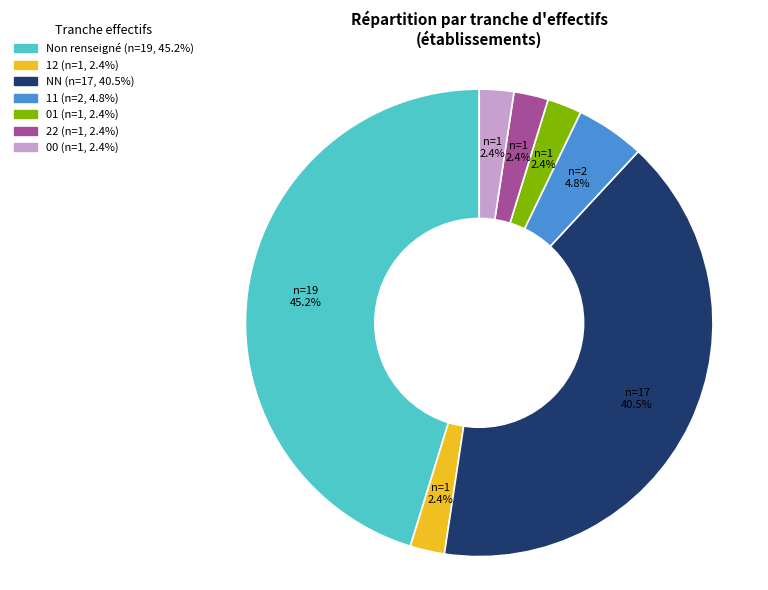

How many slices are in this pie chart?

7